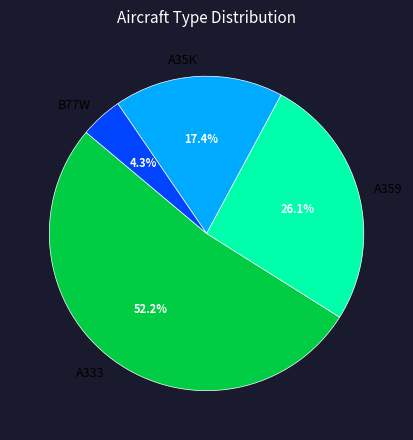

To the nearest percent, what is the average slice percentage?

25%